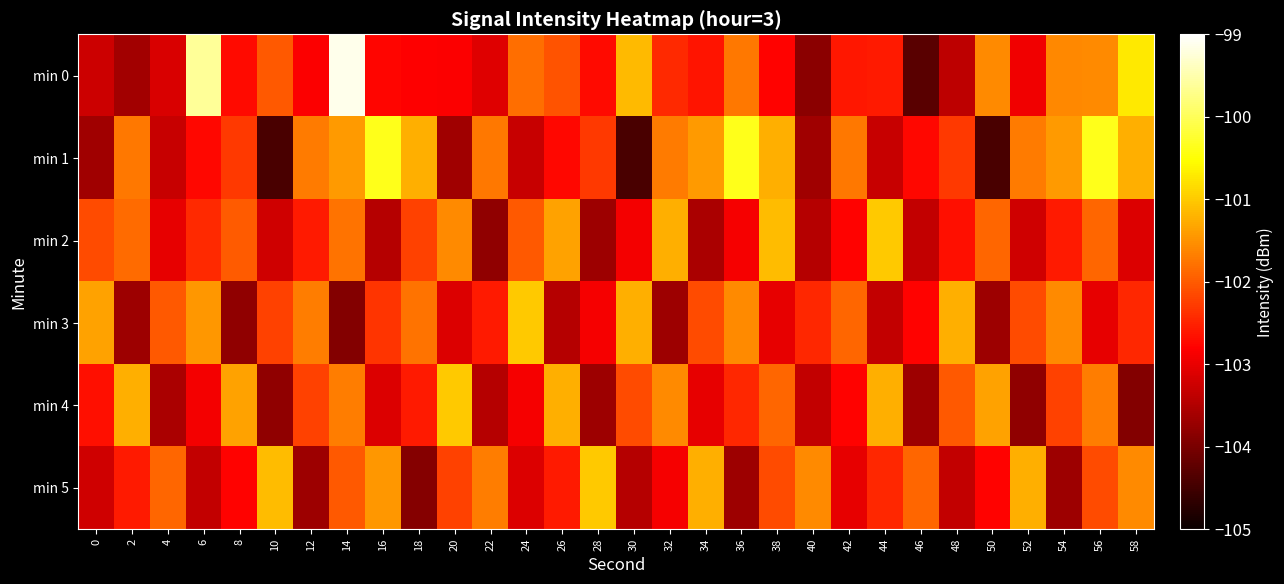

At which category does the chart reach its minimum across all series?

10